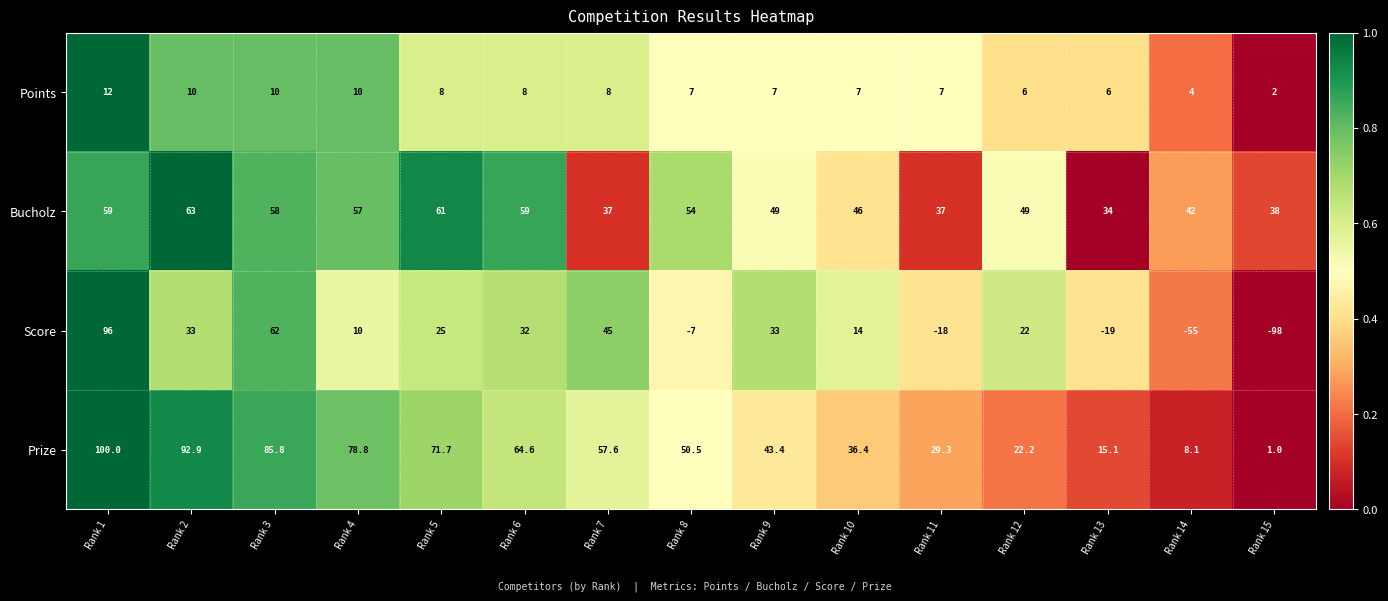

How many categories are shown in the chart?

15